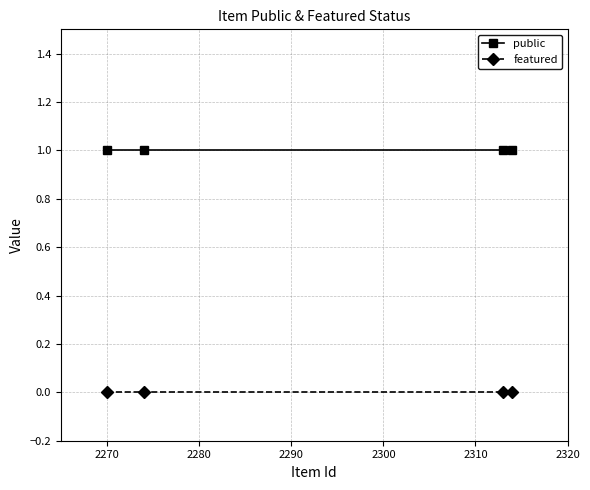

How many distinct data groups are displayed?

2